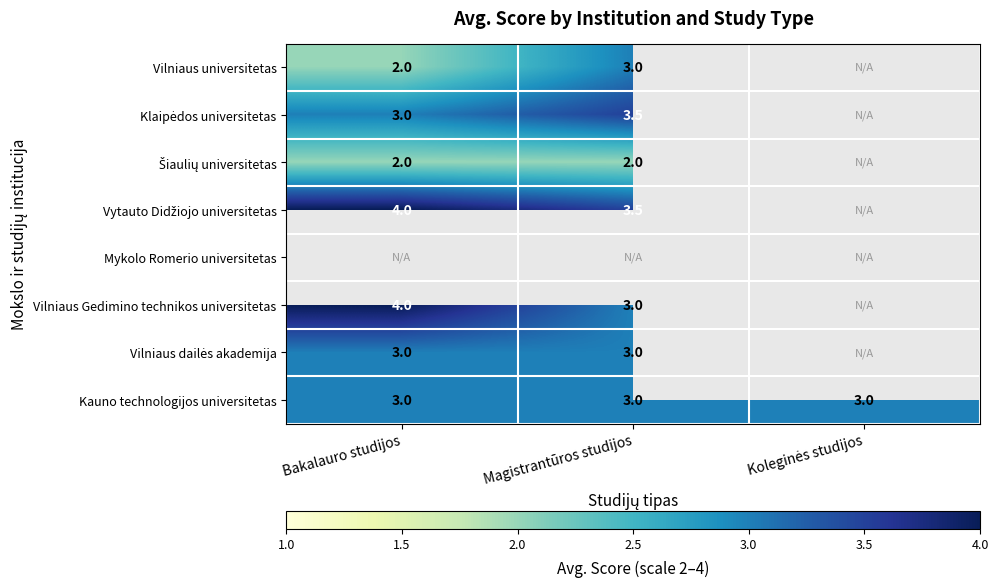

True or false: Kauno technologijos universitetas has a value of 1.5 at Bakalauro studijos.

False